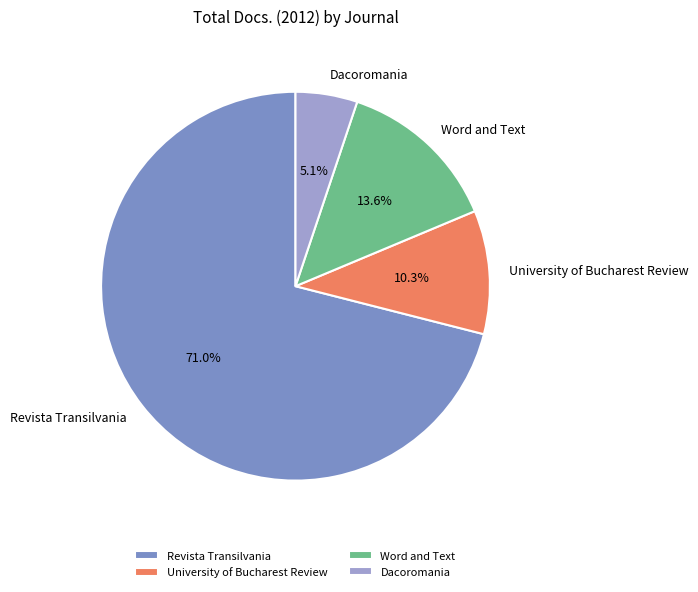

To the nearest percent, what is the average slice percentage?

25%